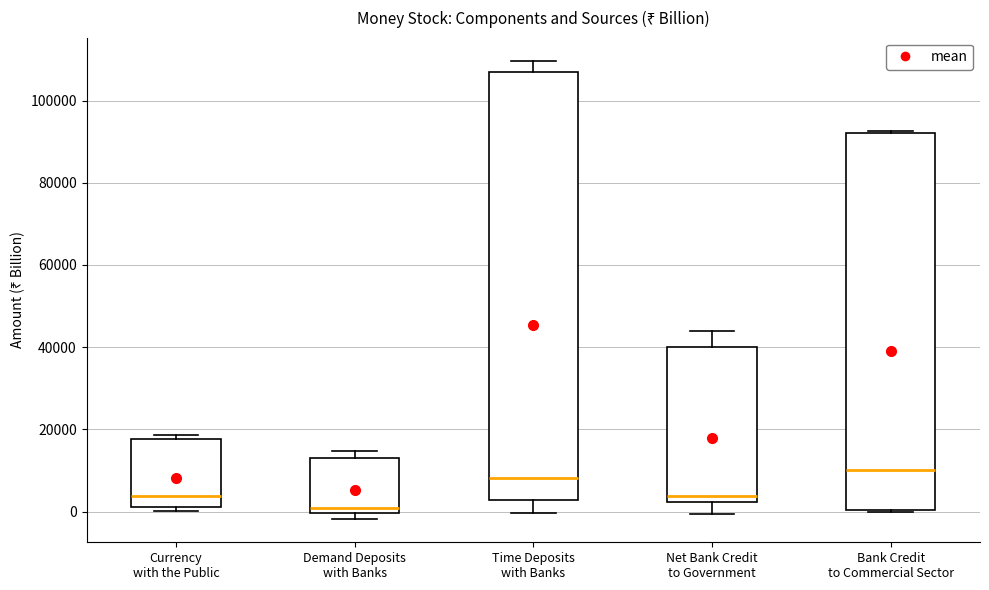

Which box's median line is the lowest?

Demand Deposits with Banks